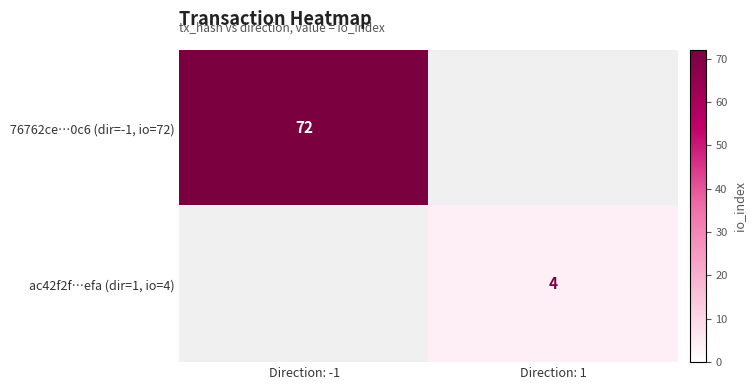

The value of 76762ce…0c6 (dir=-1, io=72) at Direction: -1 is 44. True or false?

False